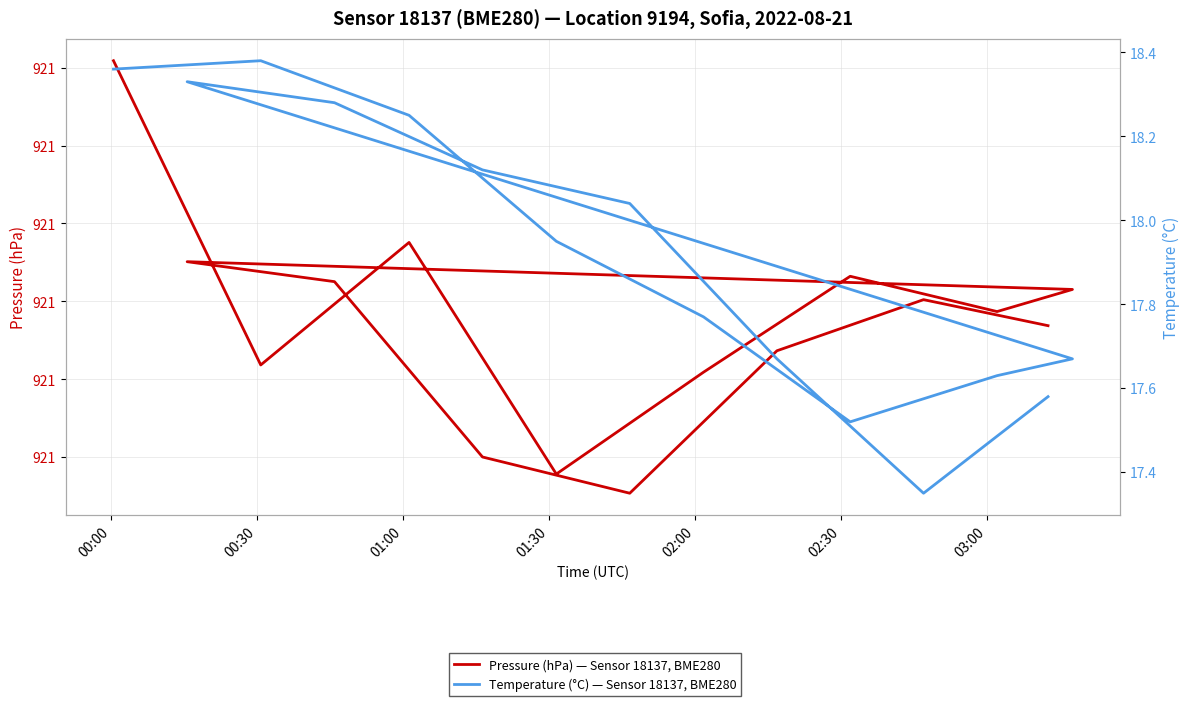

Reading right to left, transcribe all the data shown in this chart.

Pressure (hPa) — Sensor 18137, BME280: 920.8	920.8	920.7	920.6	920.6	920.8	920.9	920.8	920.8	920.8	920.7	920.6	920.9	920.7	921.1
Temperature (°C) — Sensor 18137, BME280: 17.6	17.4	17.7	18.0	18.1	18.3	18.3	17.7	17.6	17.5	17.8	17.9	18.2	18.4	18.4